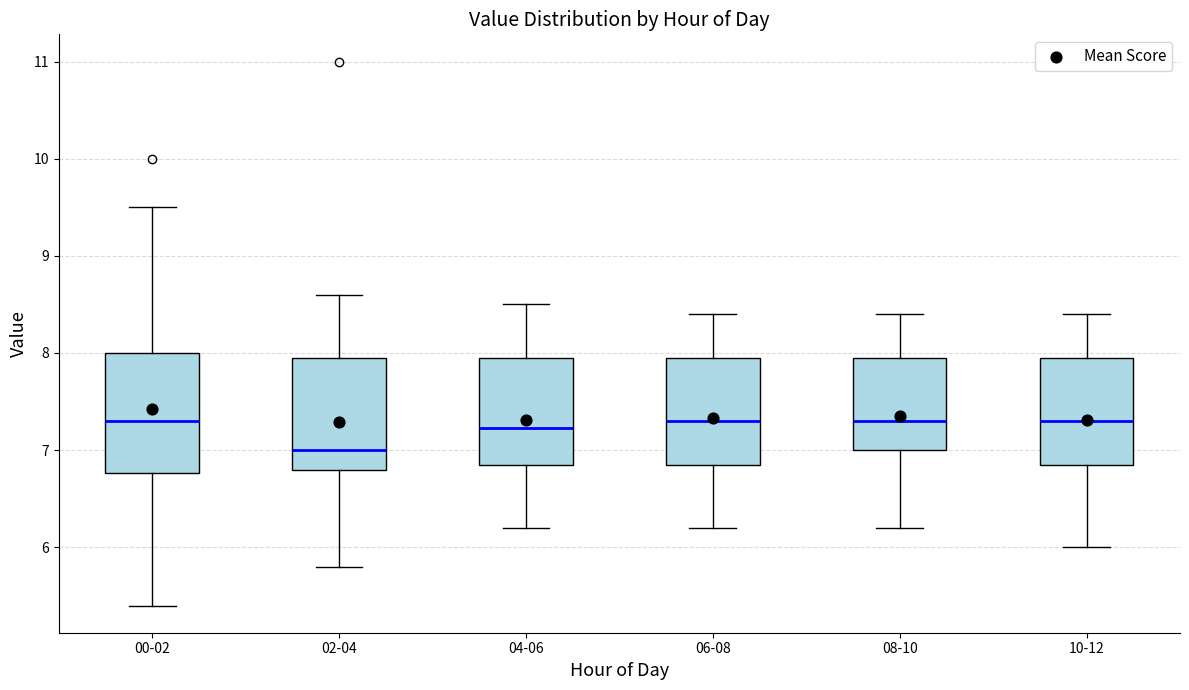

Reading left to right, transcribe this box plot: for each box, give where its median line is, the range the box spans, and where its two whiskers end, as read against the y-axis. The values are not printed on the chart, so give them approximately, as read against the axis.

00-02: median 7.3, box 6.8 to 8.0, whiskers 5.4 to 9.5
02-04: median 7.0, box 6.8 to 8.0, whiskers 5.8 to 8.6
04-06: median 7.2, box 6.9 to 8.0, whiskers 6.2 to 8.5
06-08: median 7.3, box 6.9 to 8.0, whiskers 6.2 to 8.4
08-10: median 7.3, box 7.0 to 8.0, whiskers 6.2 to 8.4
10-12: median 7.3, box 6.9 to 8.0, whiskers 6.0 to 8.4